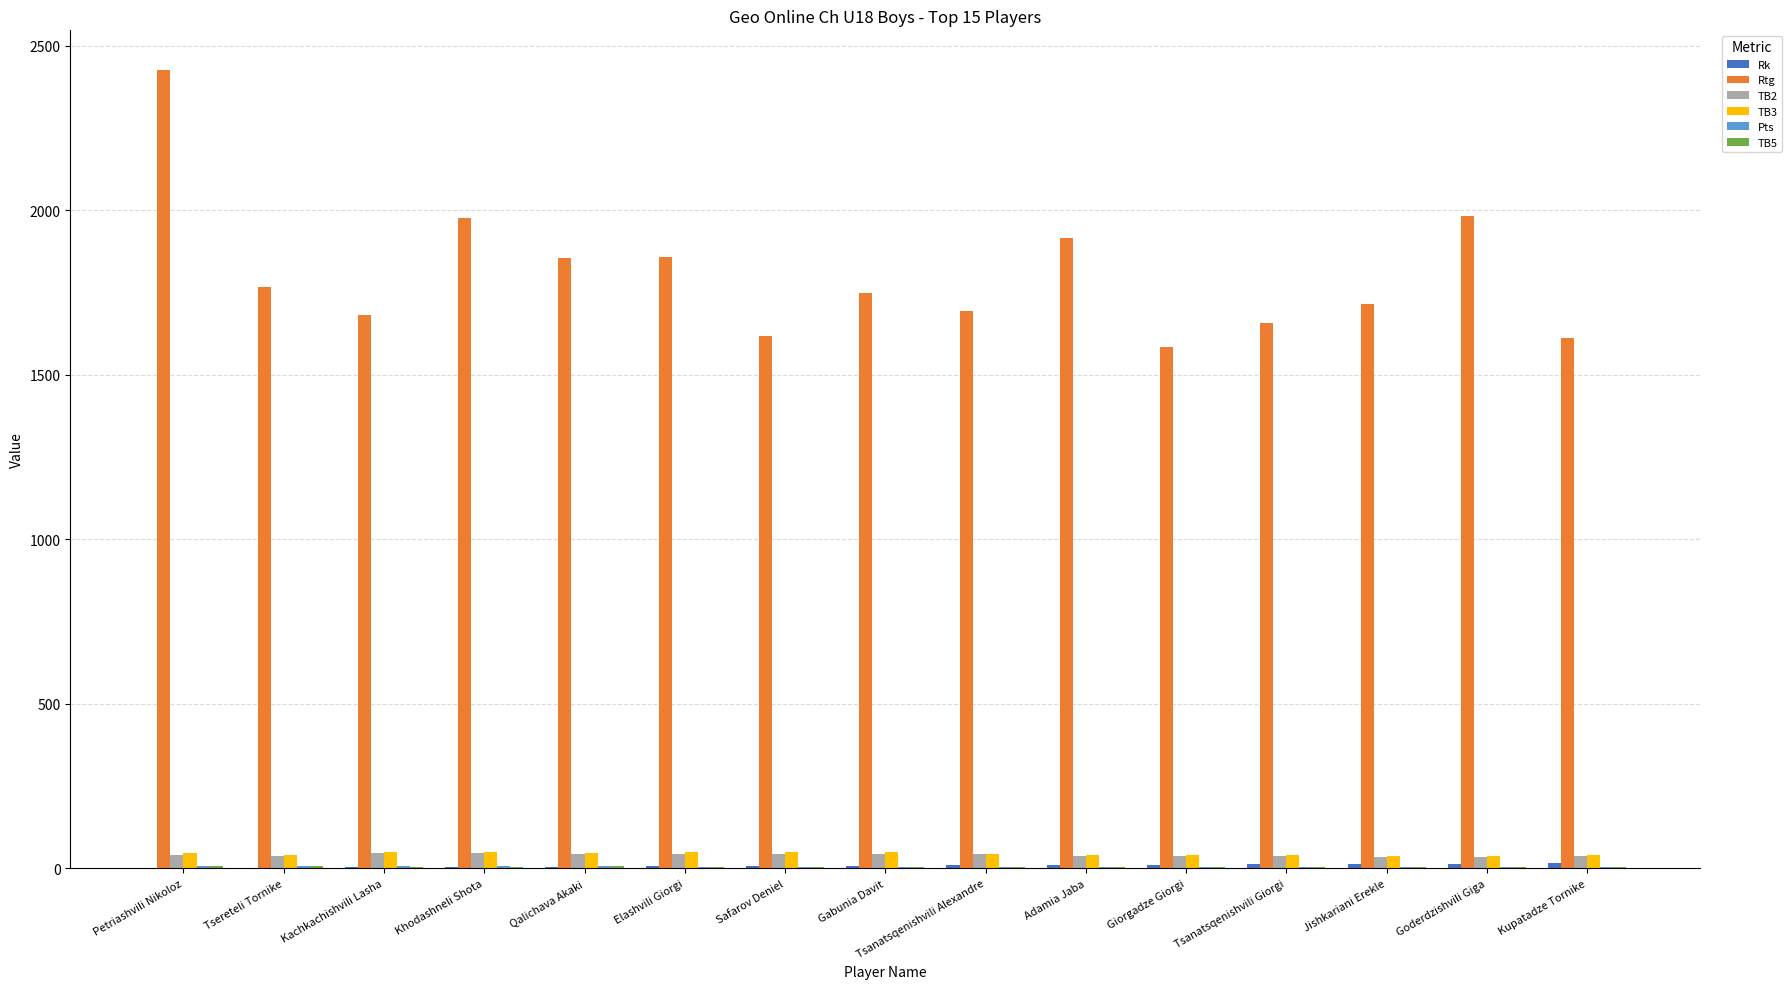

Which series changed the most between Petriashvili Nikoloz and Elashvili Giorgi?

Rtg